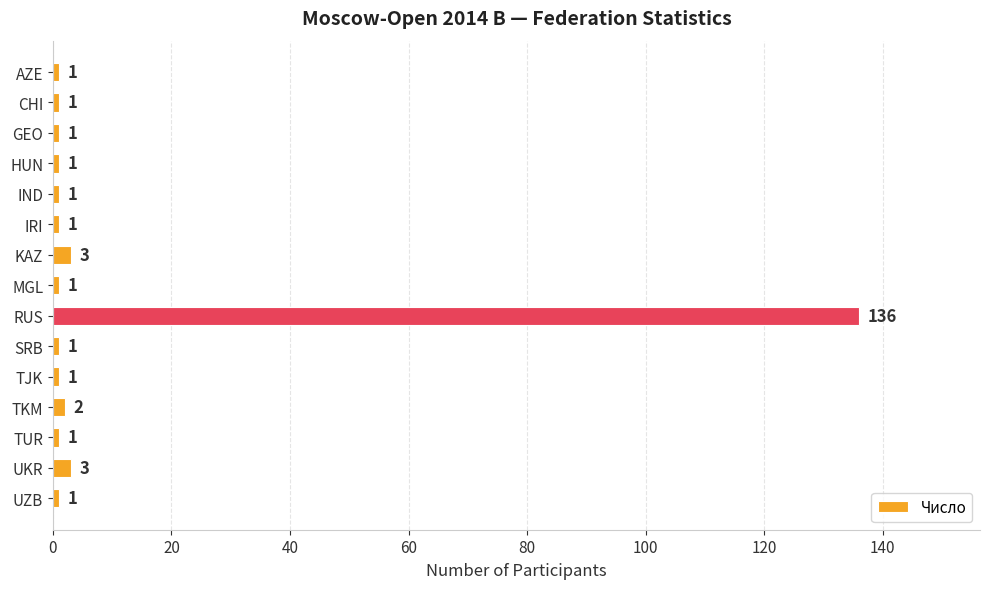

True or false: the data shows 2 at TKM.

True